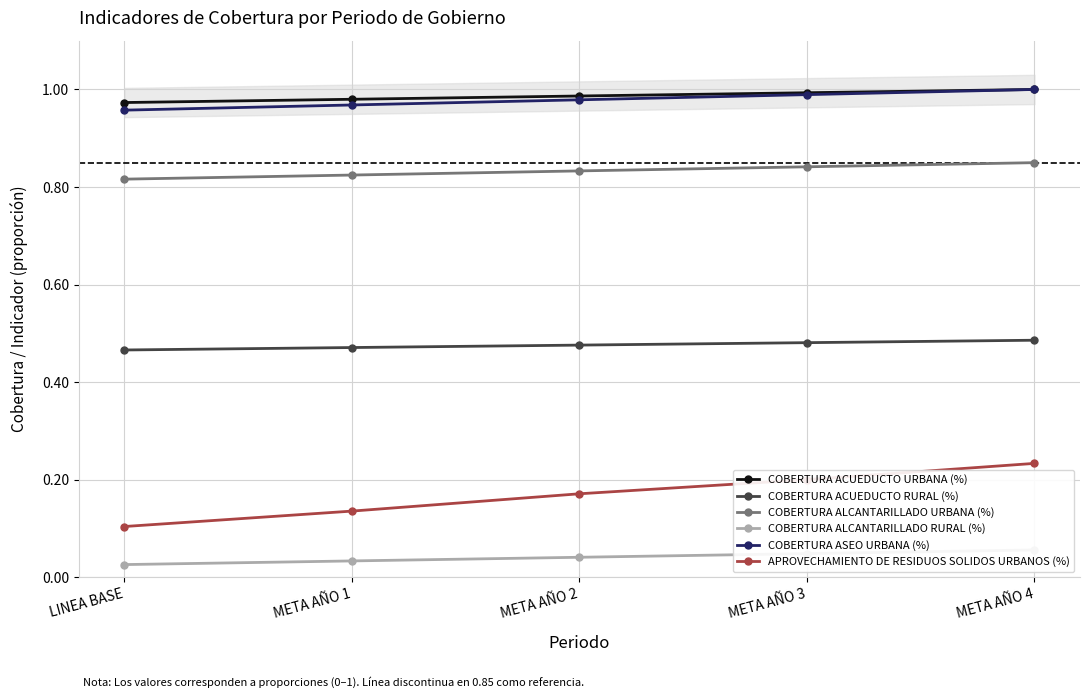

At LINEA BASE, list the series in order from largest to smallest.

COBERTURA ACUEDUCTO URBANA (%), COBERTURA ASEO URBANA (%), COBERTURA ALCANTARILLADO URBANA (%), COBERTURA ACUEDUCTO RURAL (%), APROVECHAMIENTO DE RESIDUOS SOLIDOS URBANOS (%), COBERTURA ALCANTARILLADO RURAL (%)